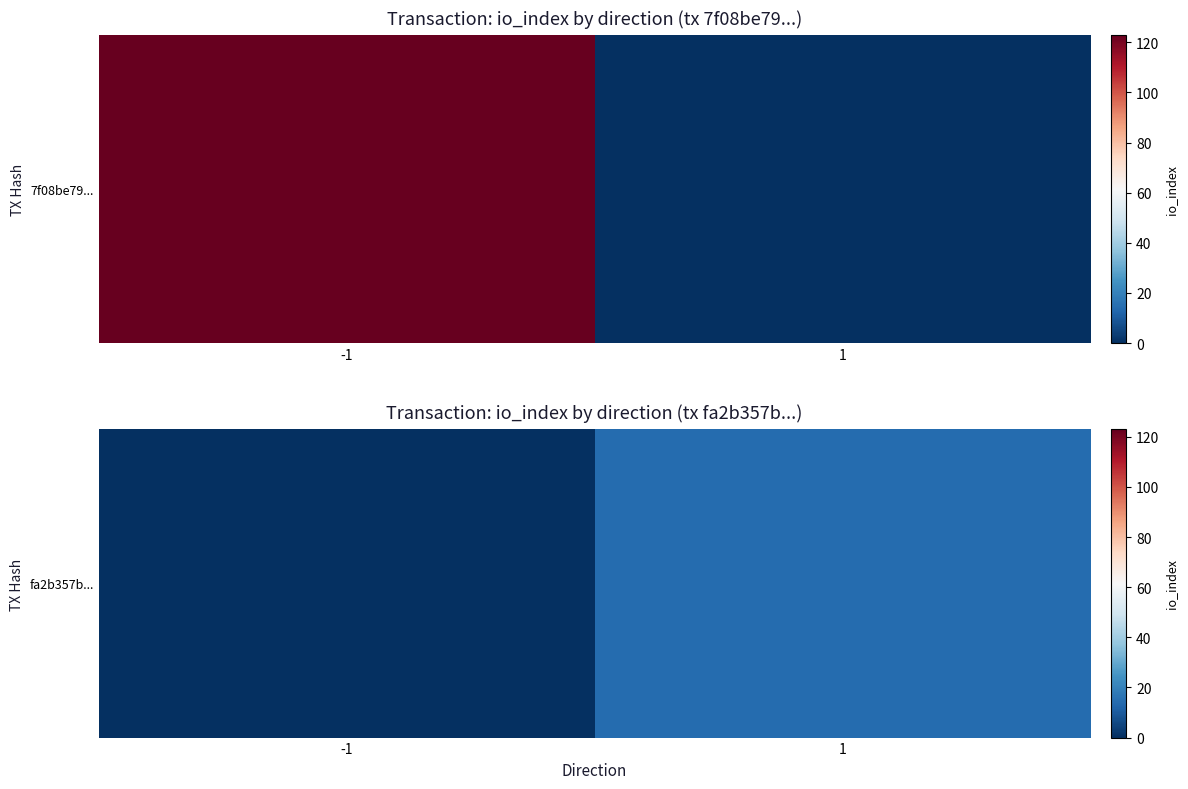

List the labels in order of value, largest first.

1, -1